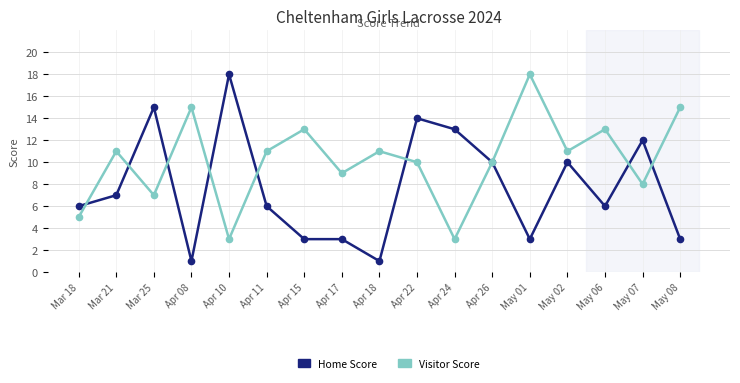

True or false: Home Score and Visitor Score intersect in this chart.

True